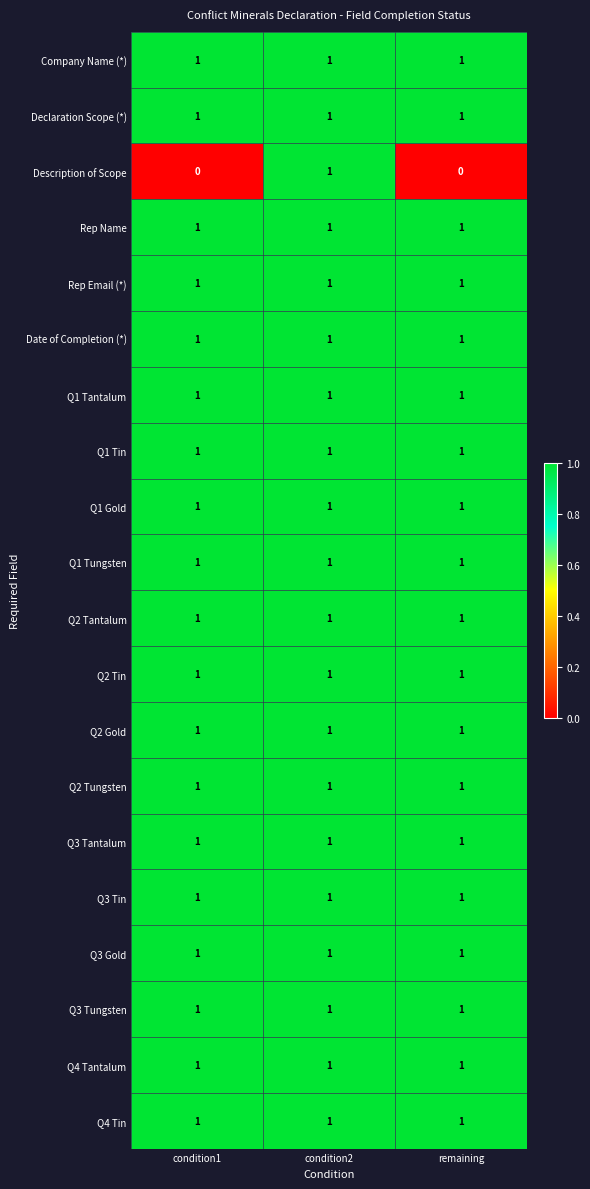

The value of Q3 Tantalum at condition1 is 2. True or false?

False